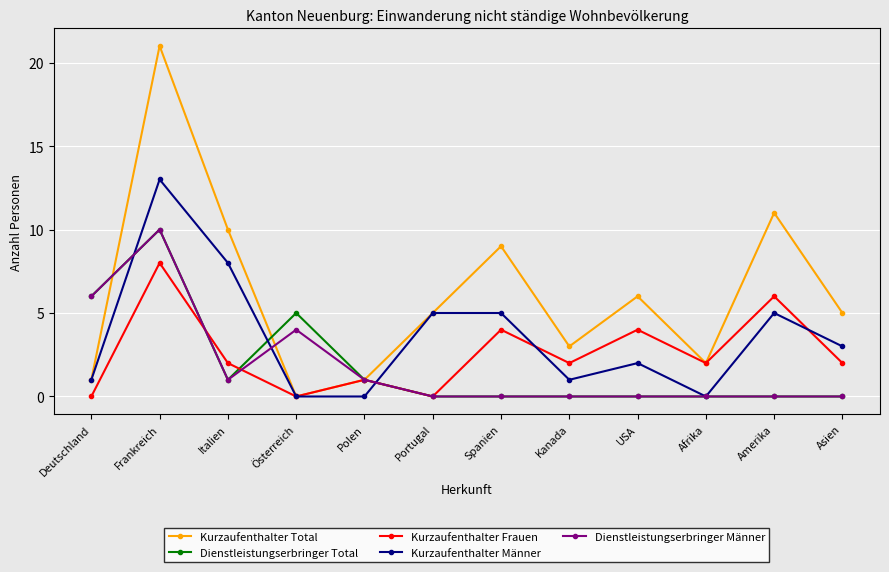

What are all the series names shown in the legend?

Kurzaufenthalter Total, Dienstleistungserbringer Total, Kurzaufenthalter Frauen, Kurzaufenthalter Männer, Dienstleistungserbringer Männer